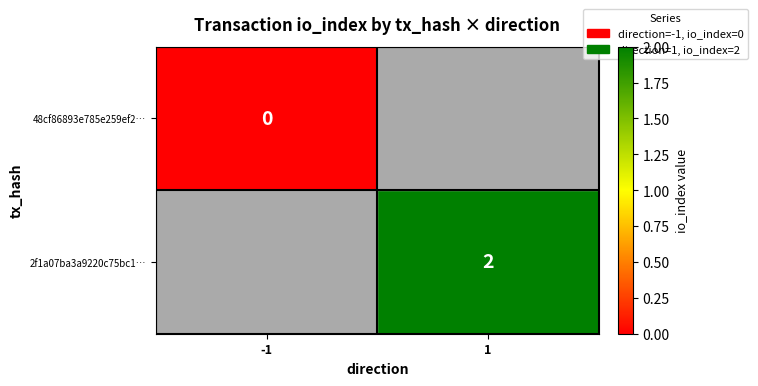

Which category has the lowest value across all series?

-1